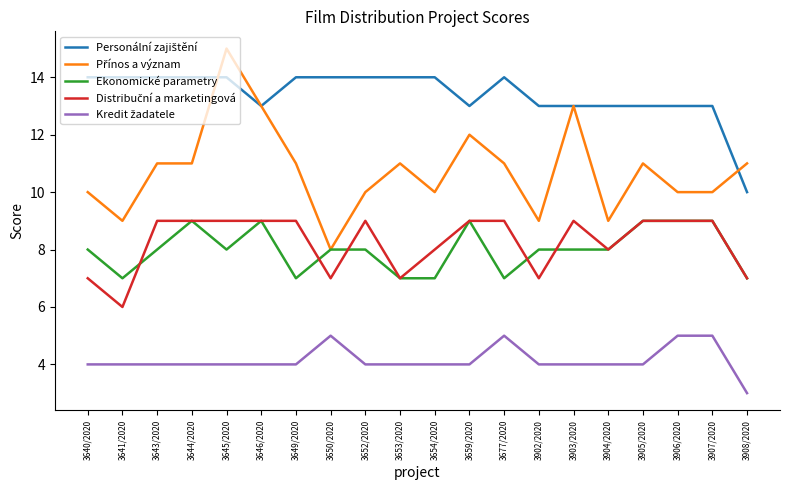

The Ekonomické parametry series shows 11 at 3903/2020. True or false?

False